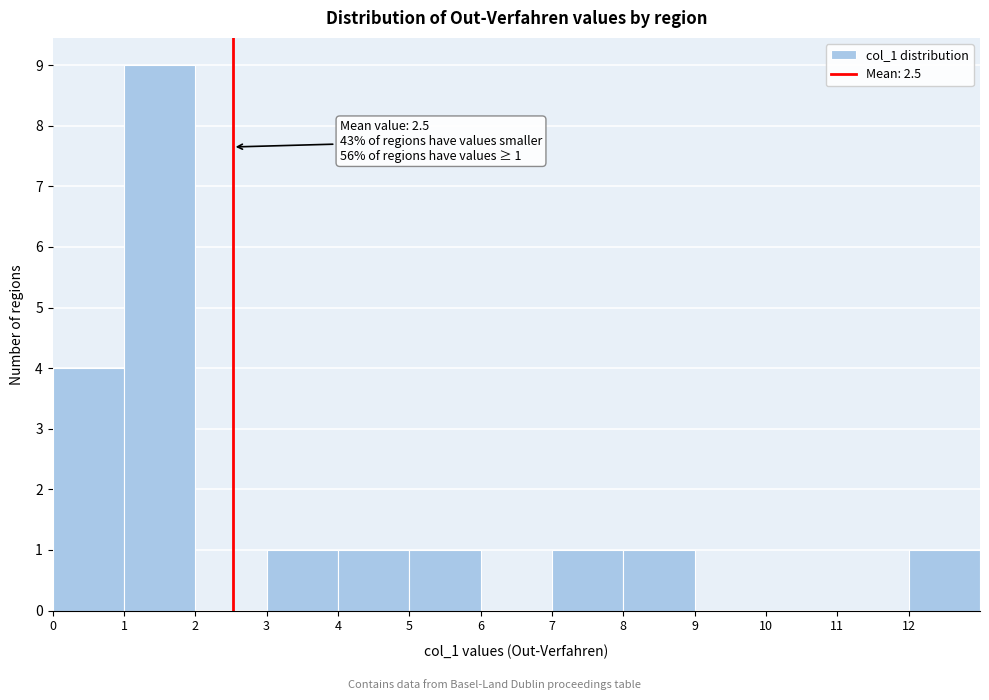

Which range on the x-axis has the tallest bar?

1 to 2